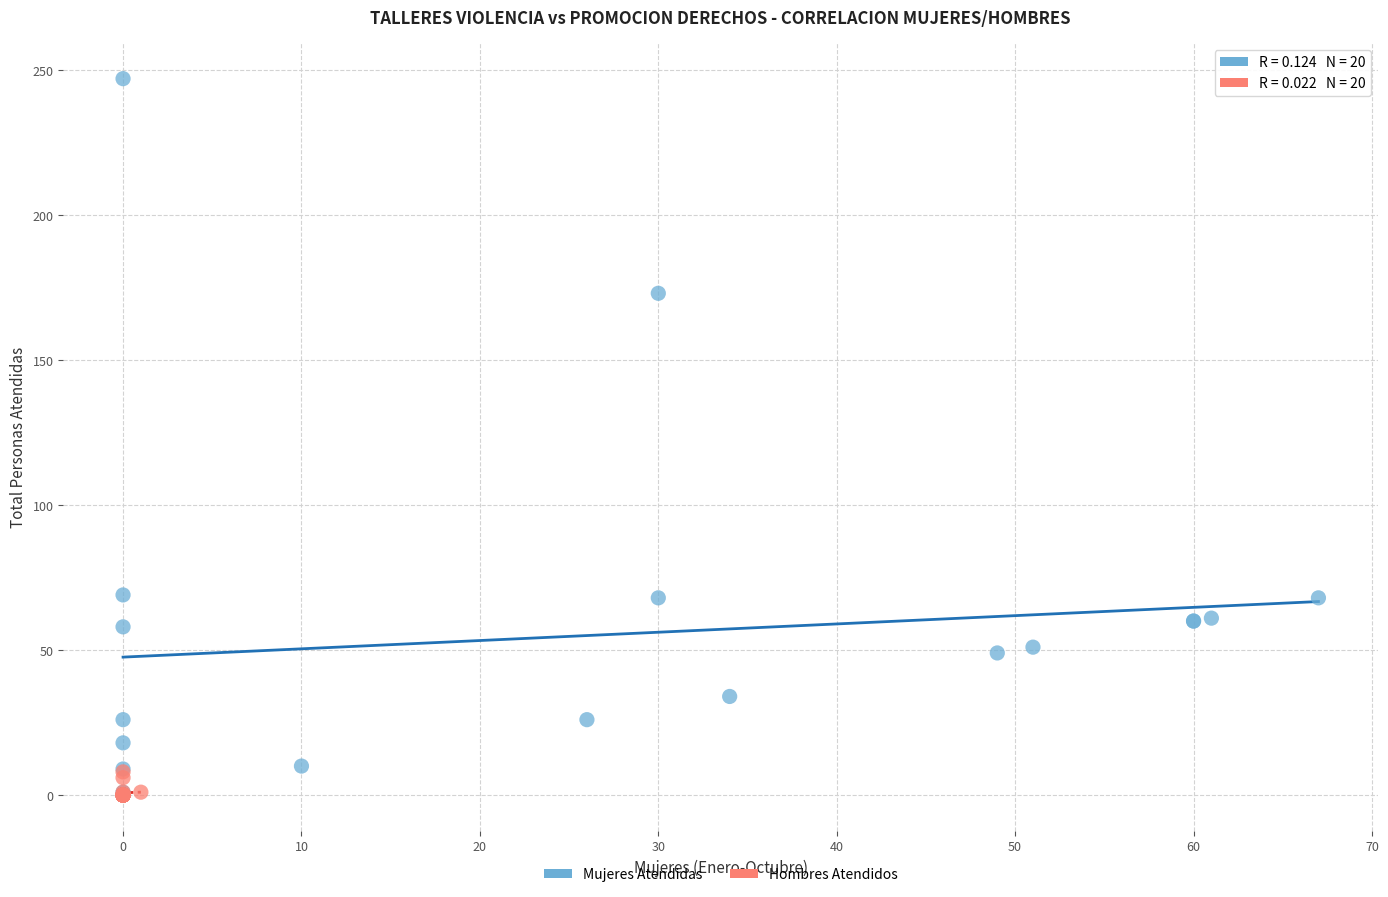

Which series has the widest spread of Y values?

Mujeres Atendidas